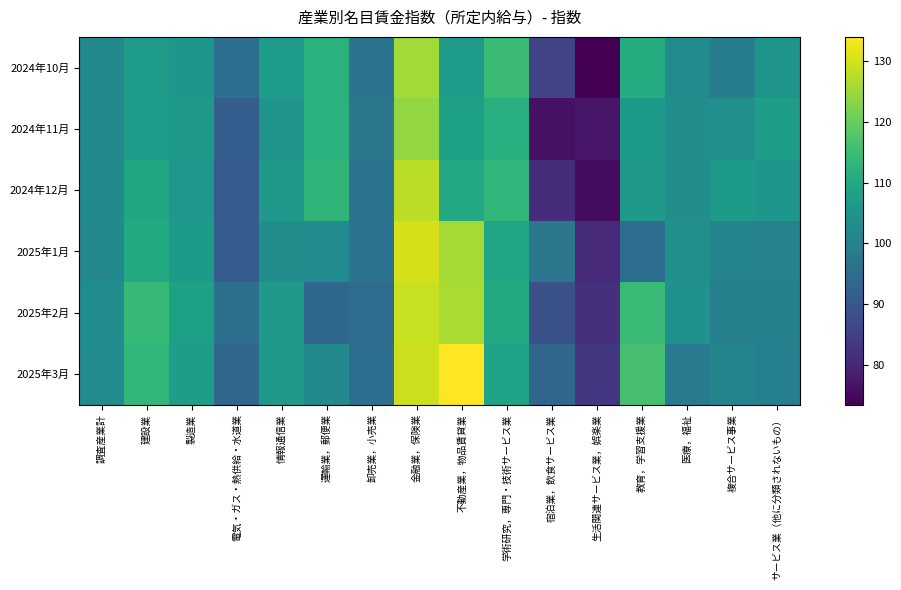

At how many categories does at least one series exceed 75?

16